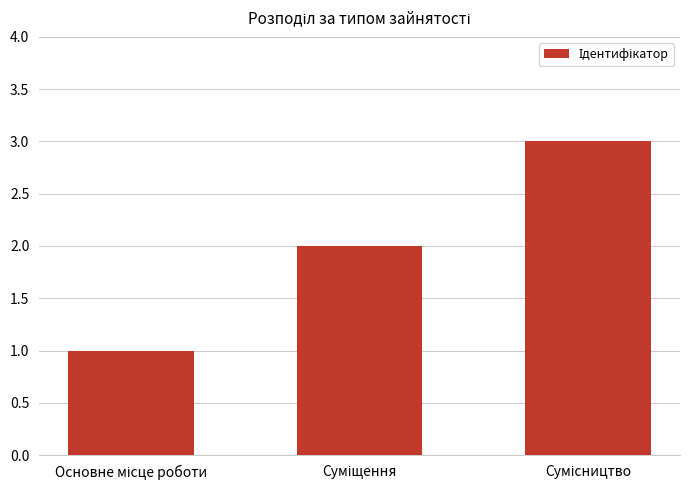

How many distinct data groups are displayed?

1